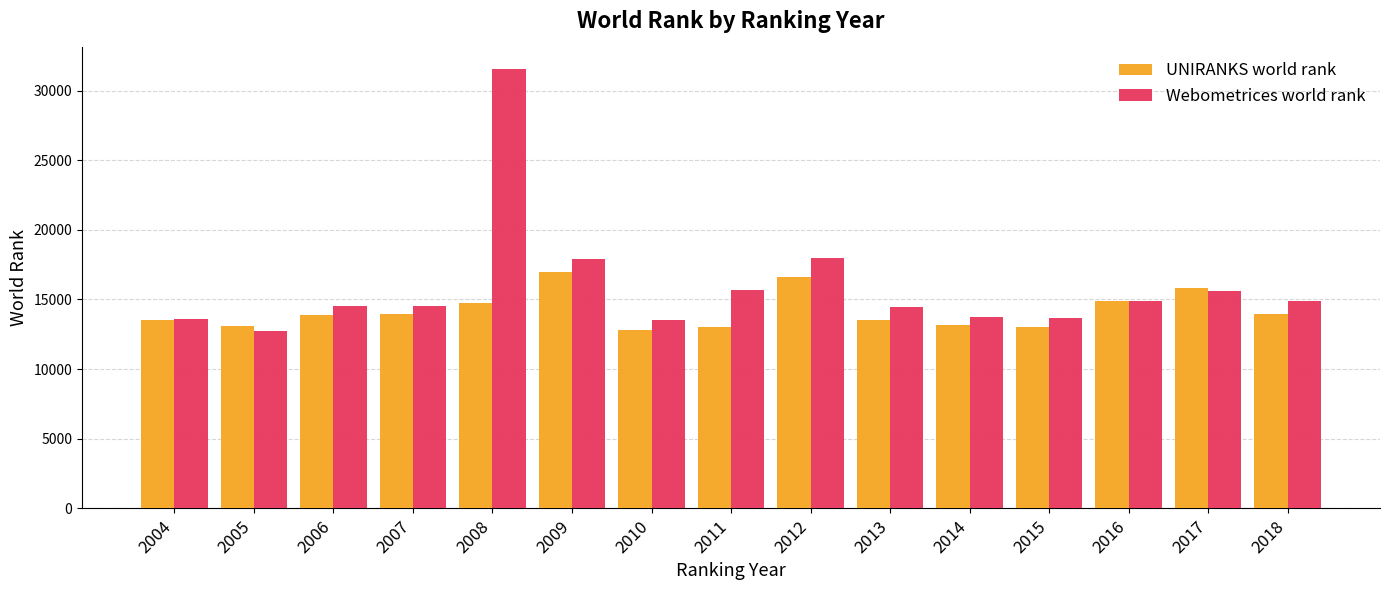

Which category has the highest value in the UNIRANKS world rank series?

2009